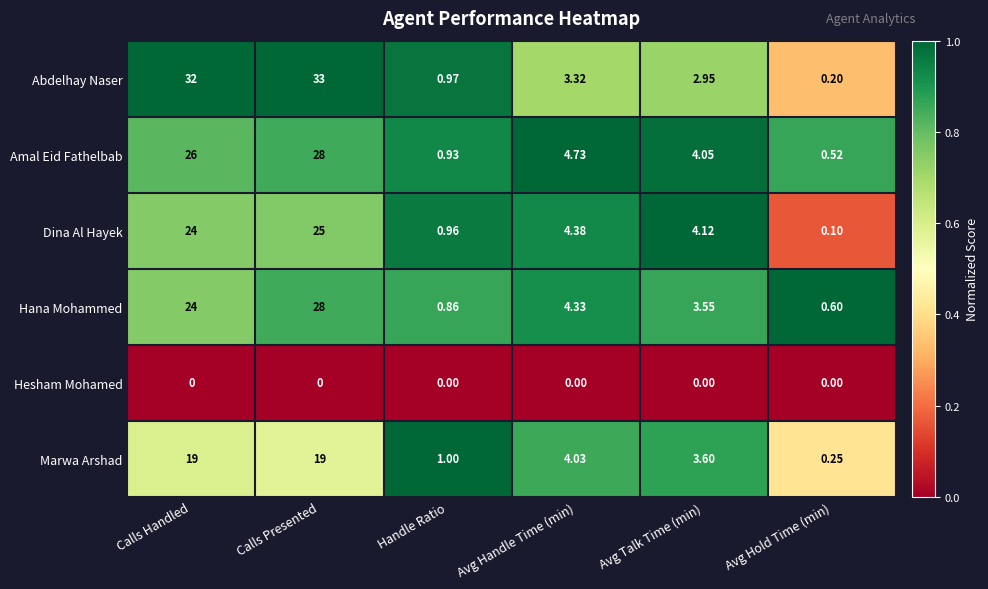

At Avg Talk Time (min), list the series in order from largest to smallest.

Dina Al Hayek, Amal Eid Fathelbab, Marwa Arshad, Hana Mohammed, Abdelhay Naser, Hesham Mohamed